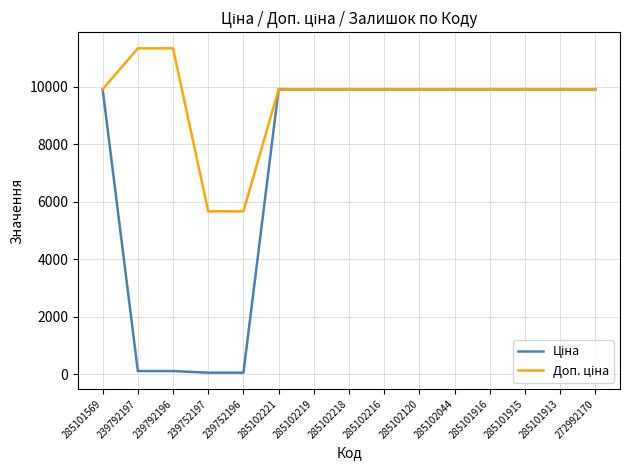

Does the chart display data point markers on the line(s)?

No